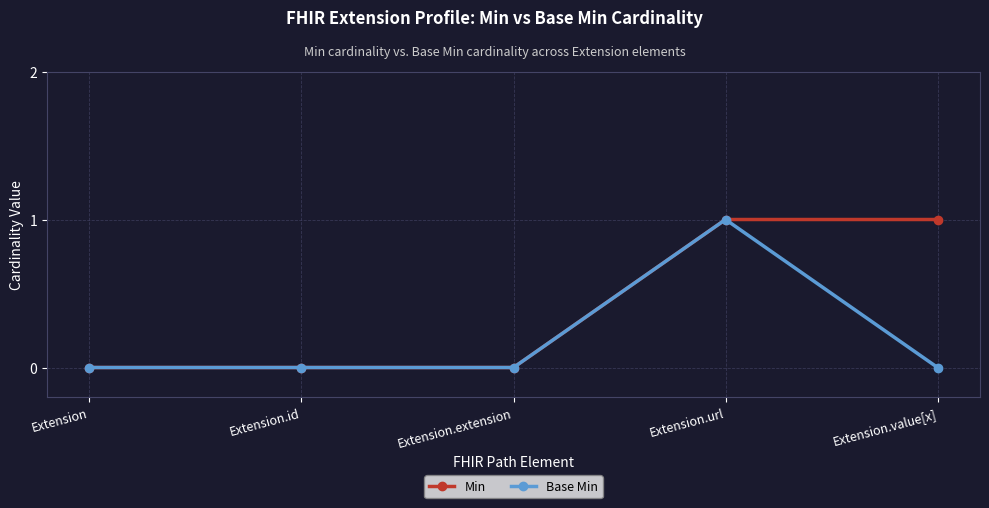

What is the total value across all series at Extension.url?

2